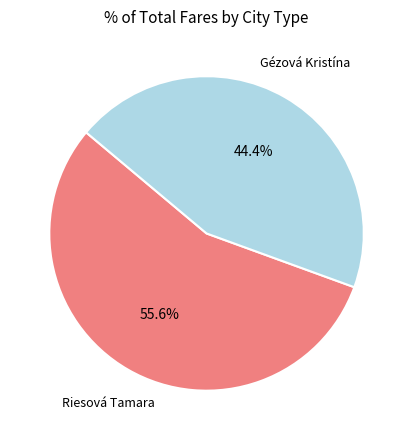

Does any single category account for the majority?

Yes